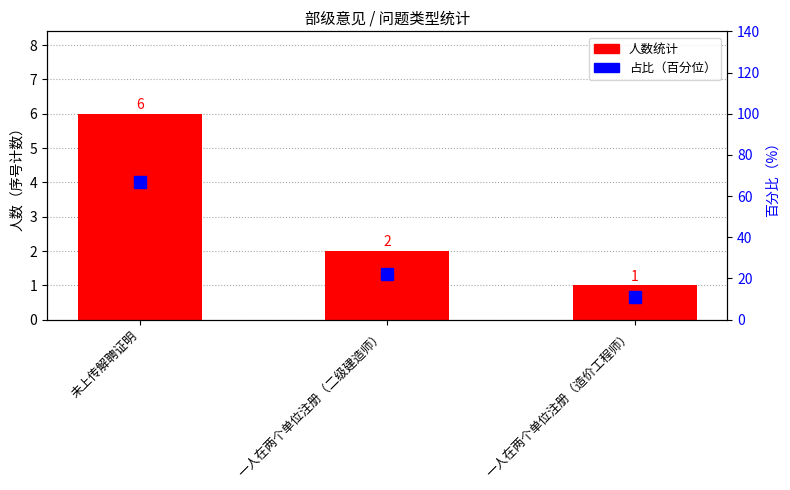

List the labels in order of value, smallest first.

一人在两个单位注册（造价工程师）, 一人在两个单位注册（二级建造师）, 未上传解聘证明